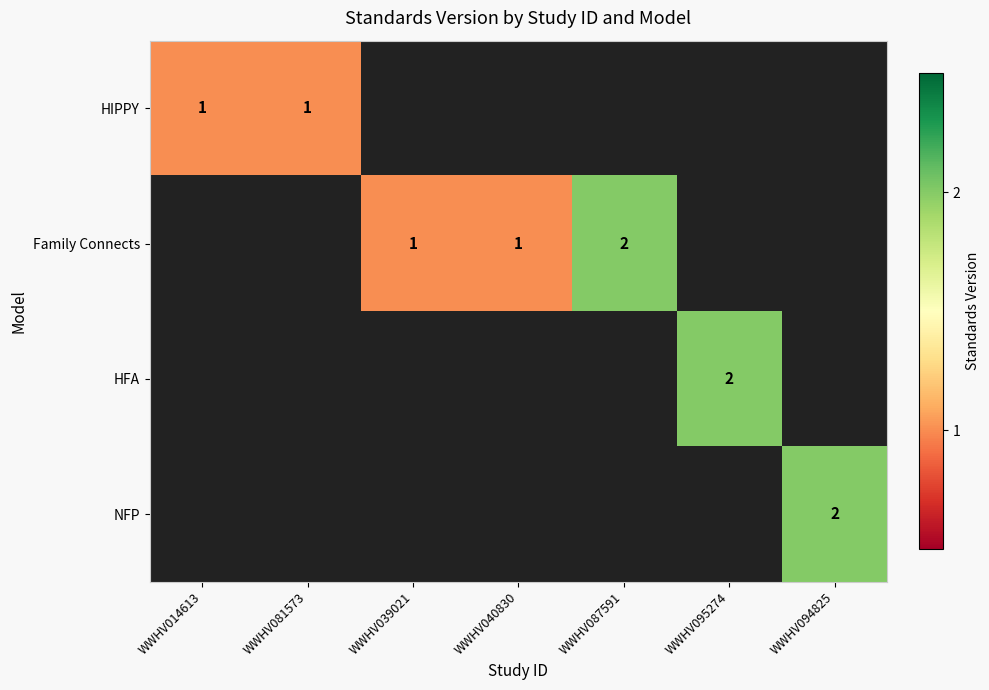

Is the value of NFP at WWHV094825 greater than the value of HIPPY at WWHV081573?

Yes